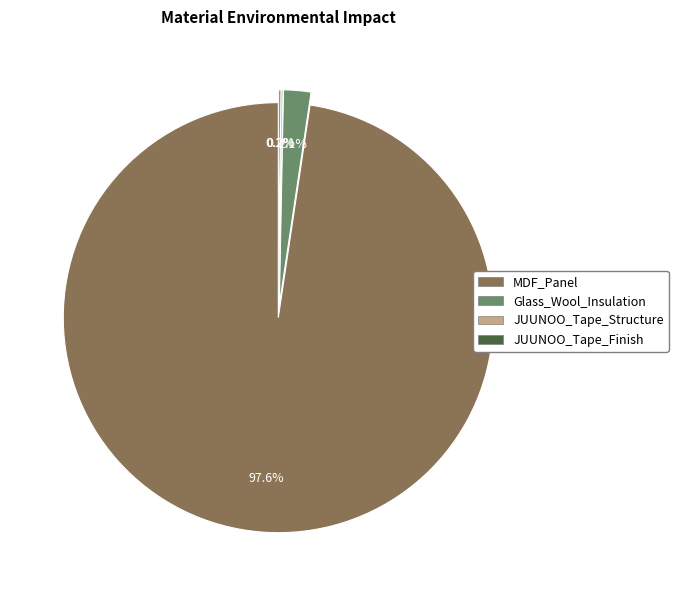

Which slice represents more than half of the pie?

MDF_Panel